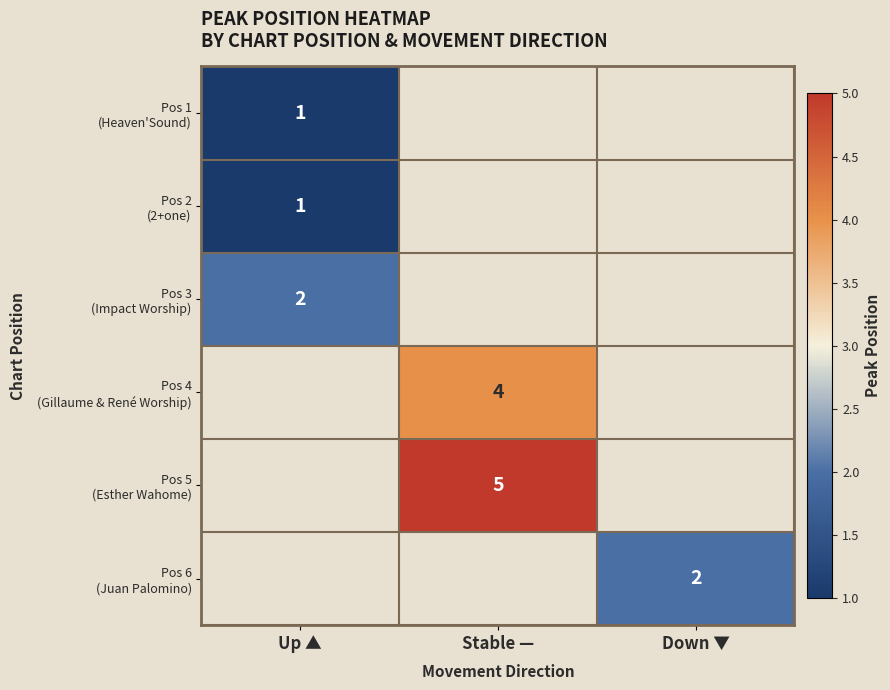

How many data points does each series have?

3